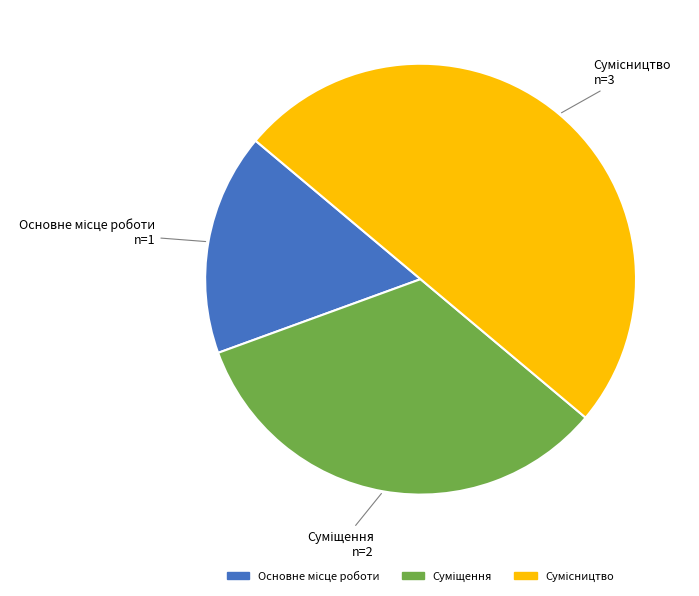

Which slice is the smallest?

Основне місце роботи